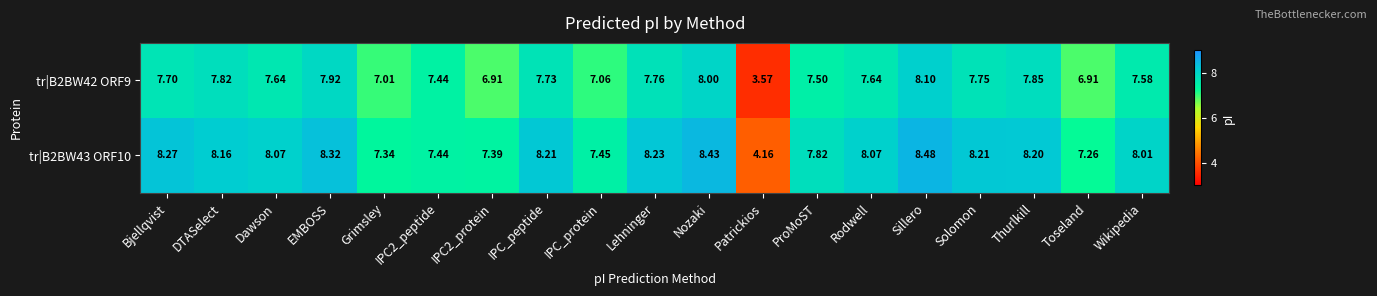

How many values in the tr|B2BW42 ORF9 series are below 7?

3